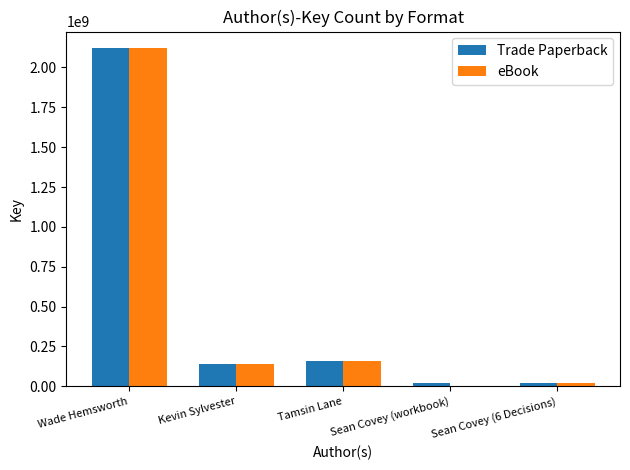

At which category is the sum across all series the highest?

Wade Hemsworth